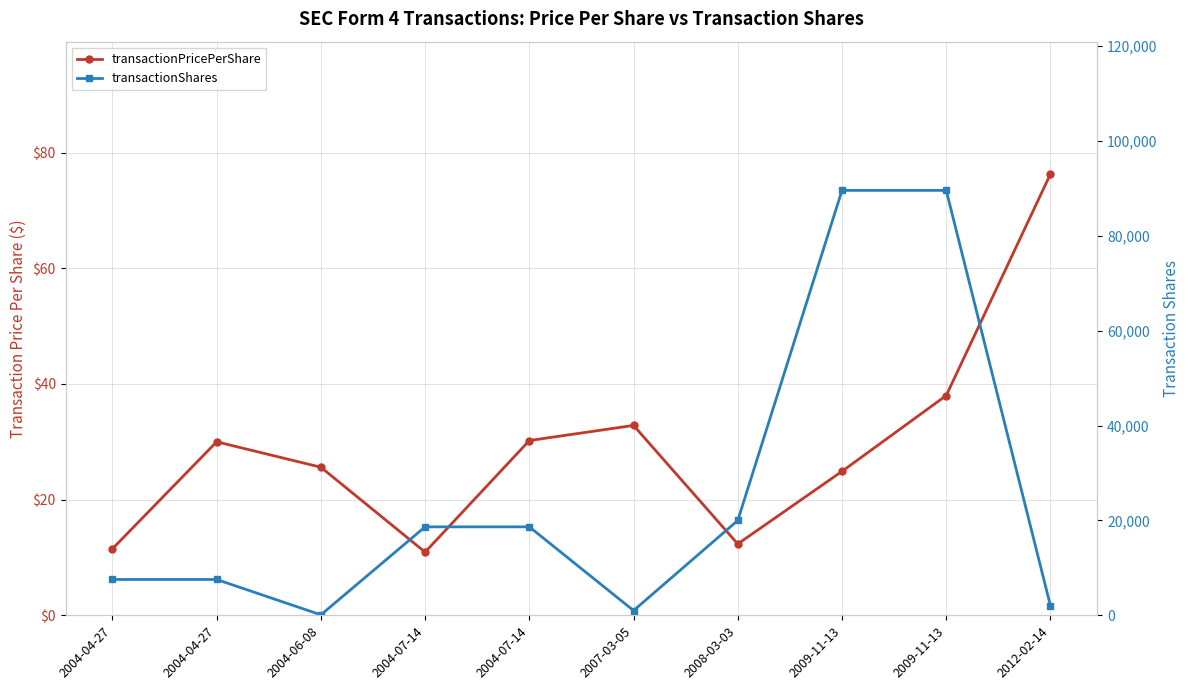

At which label is transactionShares closest to 44844?

2008-03-03